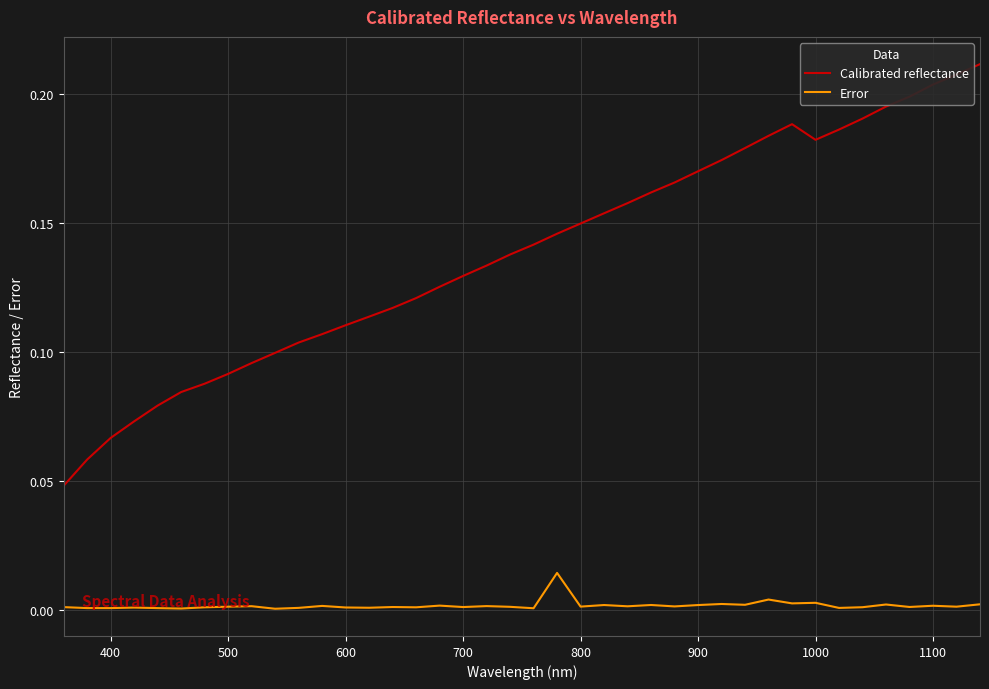

List the series in order of their overall mean, highest first.

Calibrated reflectance, Error